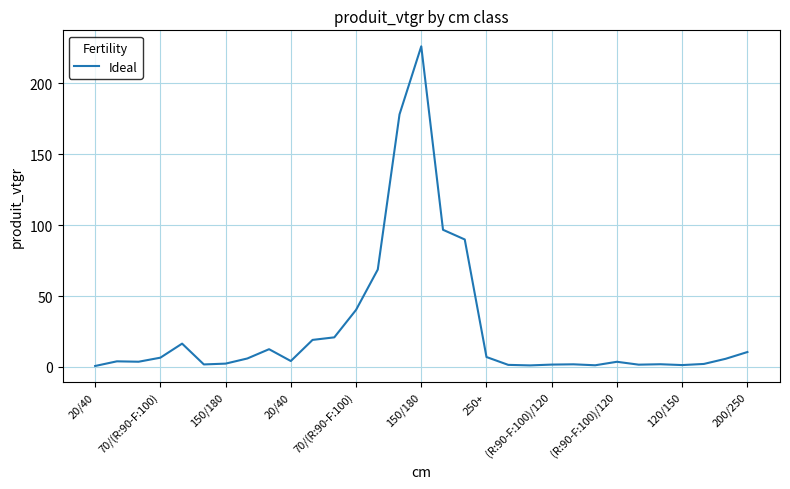

What is the greatest value displayed?

226.0